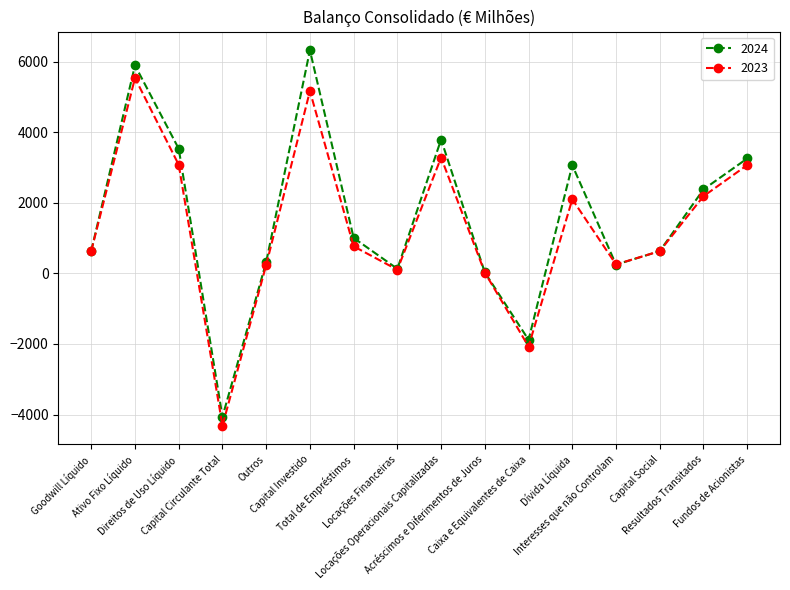

Which series has the widest spread of values?

2024